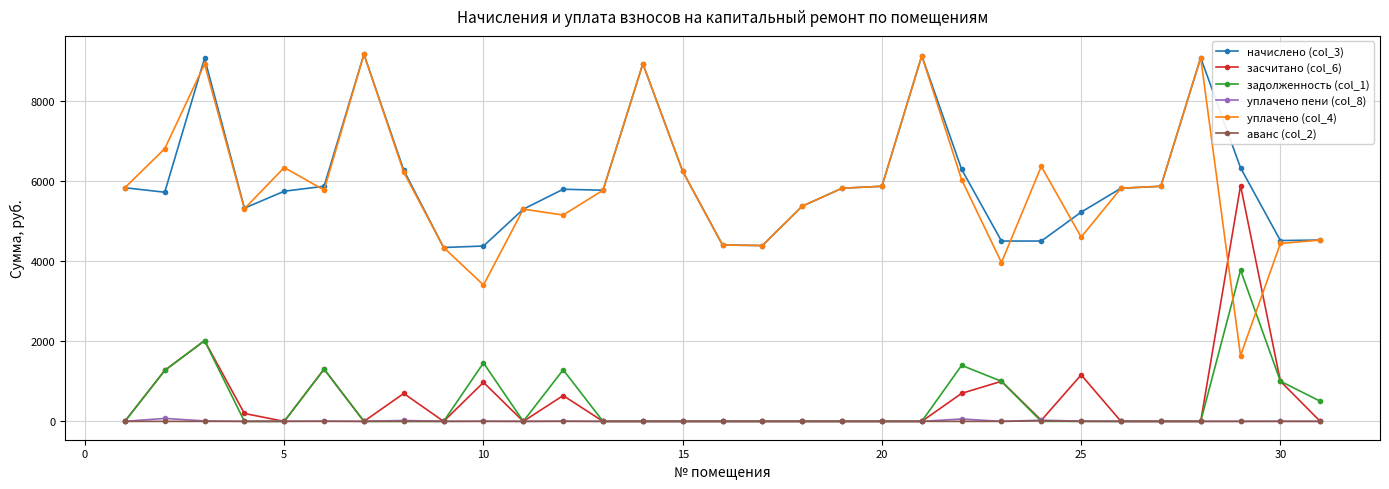

At how many categories does at least one series exceed 7027?

5